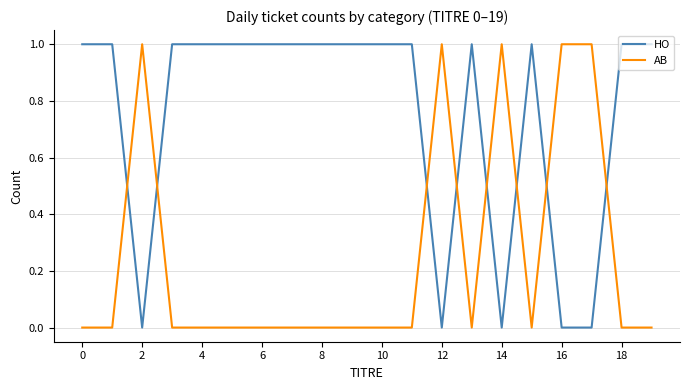

Rank the series by their average value, from highest to lowest.

HO, AB